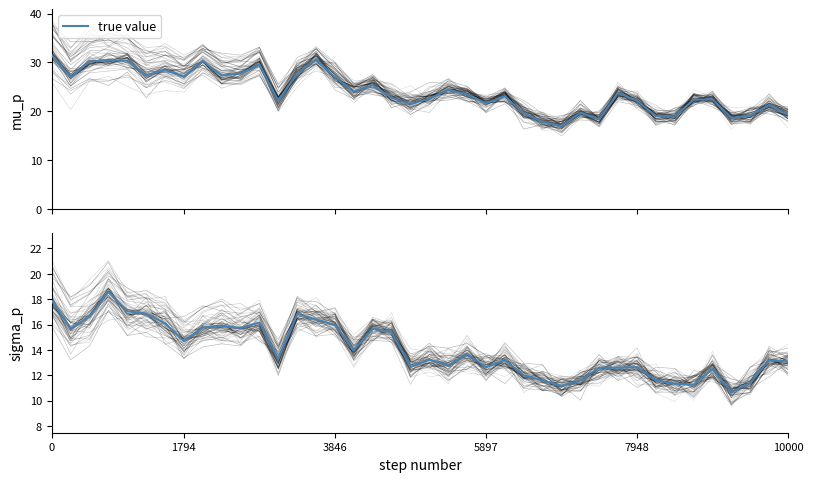

What is the minimum value shown in the chart?

10.7